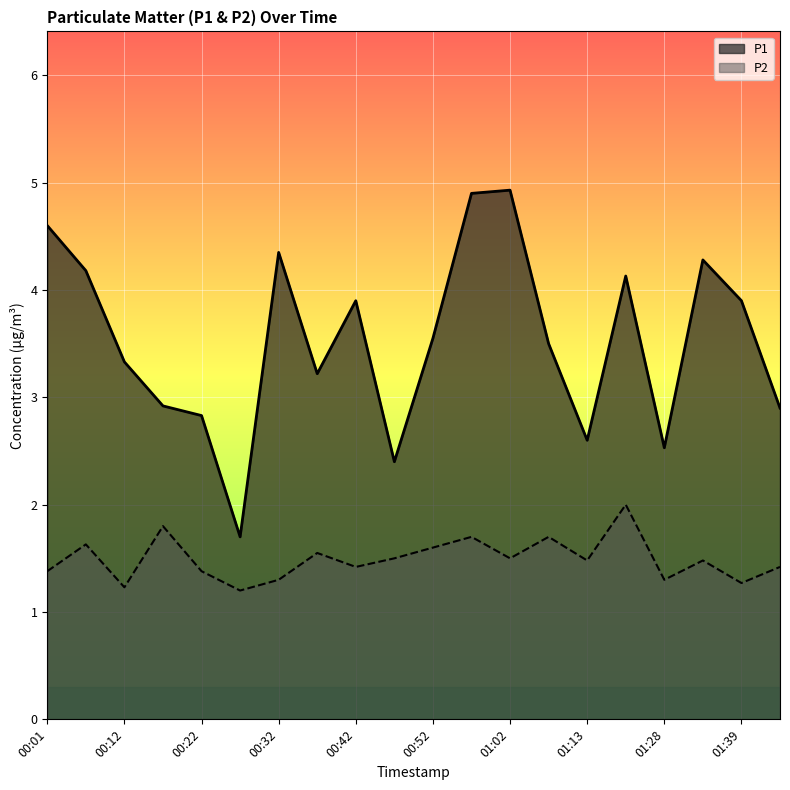

Reading right to left, extract all data points from this chart.

P1: 2.9	3.9	4.3	2.5	4.1	2.6	3.5	4.9	4.9	3.5	2.4	3.9	3.2	4.3	1.7	2.8	2.9	3.3	4.2	4.6
P2: 1.4	1.3	1.5	1.3	2.0	1.5	1.7	1.5	1.7	1.6	1.5	1.4	1.6	1.3	1.2	1.4	1.8	1.2	1.6	1.4